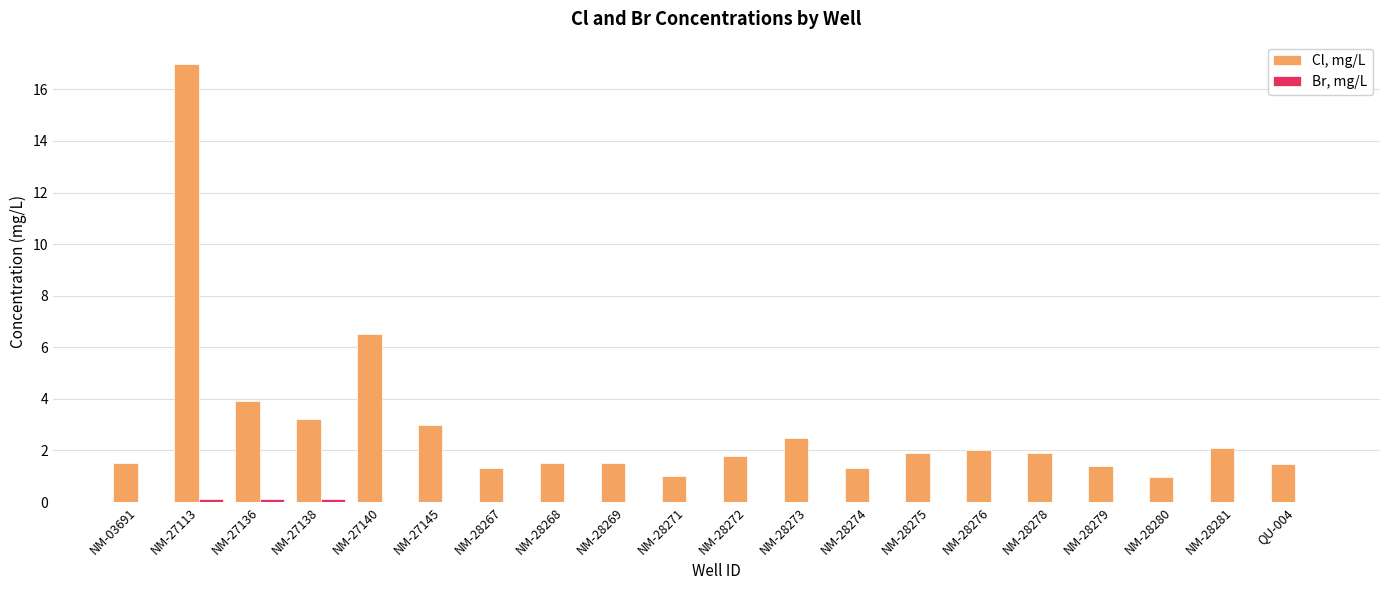

Which category has the highest value in the Cl, mg/L series?

NM-27113